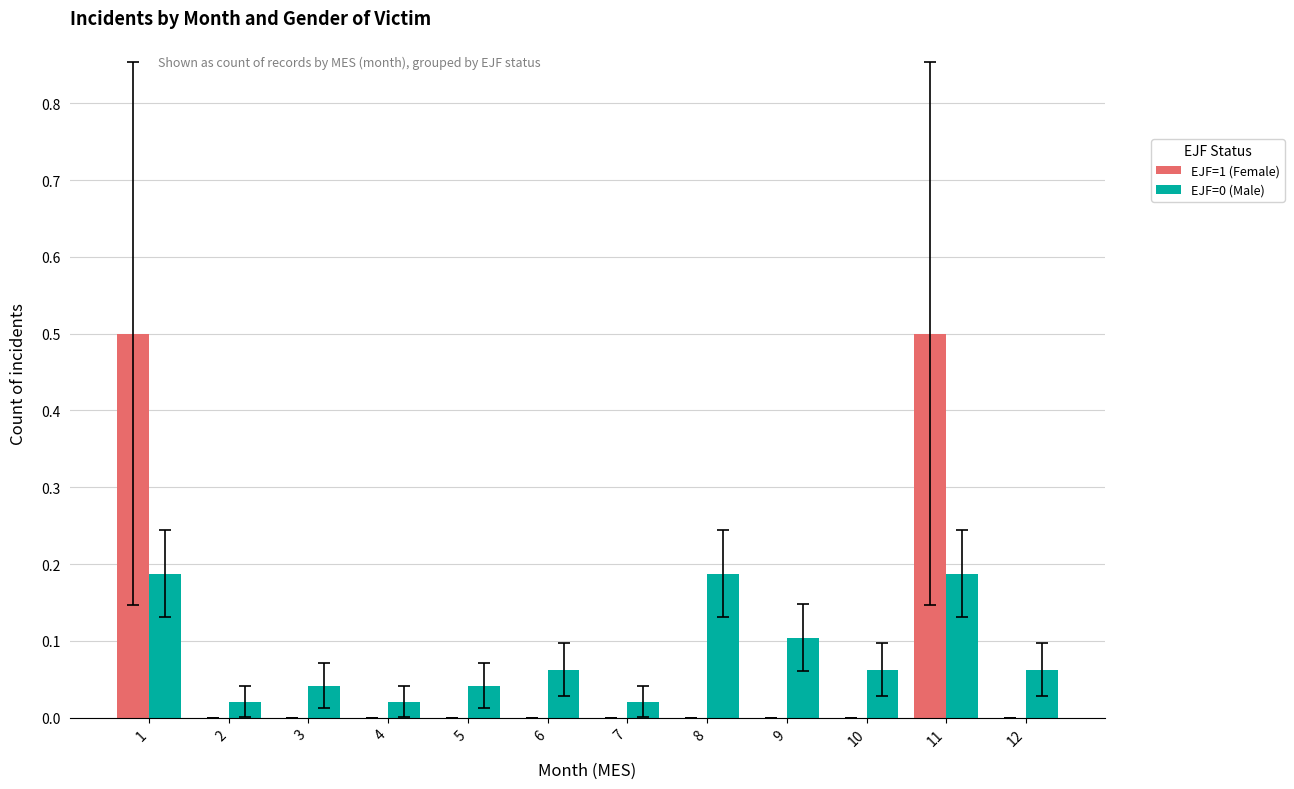

The value of EJF=1 (Female) at 3 is 0.2. True or false?

False